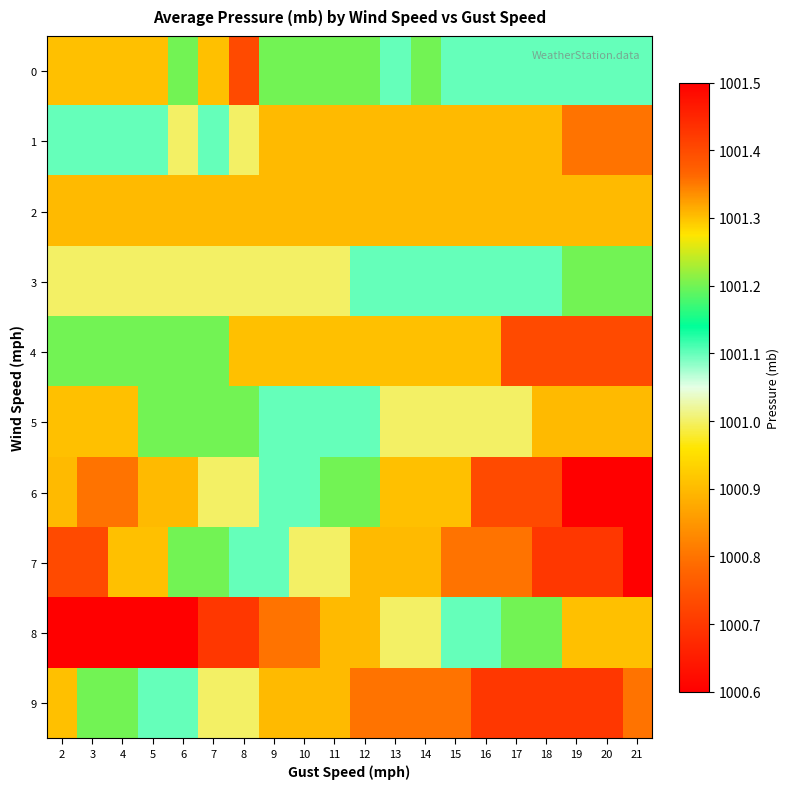

Reading left to right, transcribe all the data shown in this chart.

0: 2=1001.3	3=1001.3	4=1001.3	5=1001.3	6=1001.2	7=1001.3	8=1001.4	9=1001.2	10=1001.2	11=1001.2	12=1001.2	13=1001.1	14=1001.2	15=1001.1	16=1001.1	17=1001.1	18=1001.1	19=1001.1	20=1001.1	21=1001.1
1: 2=1001.1	3=1001.1	4=1001.1	5=1001.1	6=1001.0	7=1001.1	8=1001.0	9=1000.9	10=1000.9	11=1000.9	12=1000.9	13=1000.9	14=1000.9	15=1000.9	16=1000.9	17=1000.9	18=1000.9	19=1000.8	20=1000.8	21=1000.8
2: 2=1000.9	3=1000.9	4=1000.9	5=1000.9	6=1000.9	7=1000.9	8=1000.9	9=1000.9	10=1000.9	11=1000.9	12=1000.9	13=1000.9	14=1000.9	15=1000.9	16=1000.9	17=1000.9	18=1000.9	19=1000.9	20=1000.9	21=1000.9
3: 2=1001.0	3=1001.0	4=1001.0	5=1001.0	6=1001.0	7=1001.0	8=1001.0	9=1001.0	10=1001.0	11=1001.0	12=1001.1	13=1001.1	14=1001.1	15=1001.1	16=1001.1	17=1001.1	18=1001.1	19=1001.2	20=1001.2	21=1001.2
4: 2=1001.2	3=1001.2	4=1001.2	5=1001.2	6=1001.2	7=1001.2	8=1001.3	9=1001.3	10=1001.3	11=1001.3	12=1001.3	13=1001.3	14=1001.3	15=1001.3	16=1001.3	17=1001.4	18=1001.4	19=1001.4	20=1001.4	21=1001.4
5: 2=1001.3	3=1001.3	4=1001.3	5=1001.2	6=1001.2	7=1001.2	8=1001.2	9=1001.1	10=1001.1	11=1001.1	12=1001.1	13=1001.0	14=1001.0	15=1001.0	16=1001.0	17=1001.0	18=1000.9	19=1000.9	20=1000.9	21=1000.9
6: 2=1000.9	3=1000.8	4=1000.8	5=1000.9	6=1000.9	7=1001.0	8=1001.0	9=1001.1	10=1001.1	11=1001.2	12=1001.2	13=1001.3	14=1001.3	15=1001.3	16=1001.4	17=1001.4	18=1001.4	19=1001.5	20=1001.5	21=1001.5
7: 2=1001.4	3=1001.4	4=1001.3	5=1001.3	6=1001.2	7=1001.2	8=1001.1	9=1001.1	10=1001.0	11=1001.0	12=1000.9	13=1000.9	14=1000.9	15=1000.8	16=1000.8	17=1000.8	18=1000.7	19=1000.7	20=1000.7	21=1000.6
8: 2=1000.6	3=1000.6	4=1000.6	5=1000.6	6=1000.6	7=1000.7	8=1000.7	9=1000.8	10=1000.8	11=1000.9	12=1000.9	13=1001.0	14=1001.0	15=1001.1	16=1001.1	17=1001.2	18=1001.2	19=1001.3	20=1001.3	21=1001.3
9: 2=1001.3	3=1001.2	4=1001.2	5=1001.1	6=1001.1	7=1001.0	8=1001.0	9=1000.9	10=1000.9	11=1000.9	12=1000.8	13=1000.8	14=1000.8	15=1000.8	16=1000.7	17=1000.7	18=1000.7	19=1000.7	20=1000.7	21=1000.8